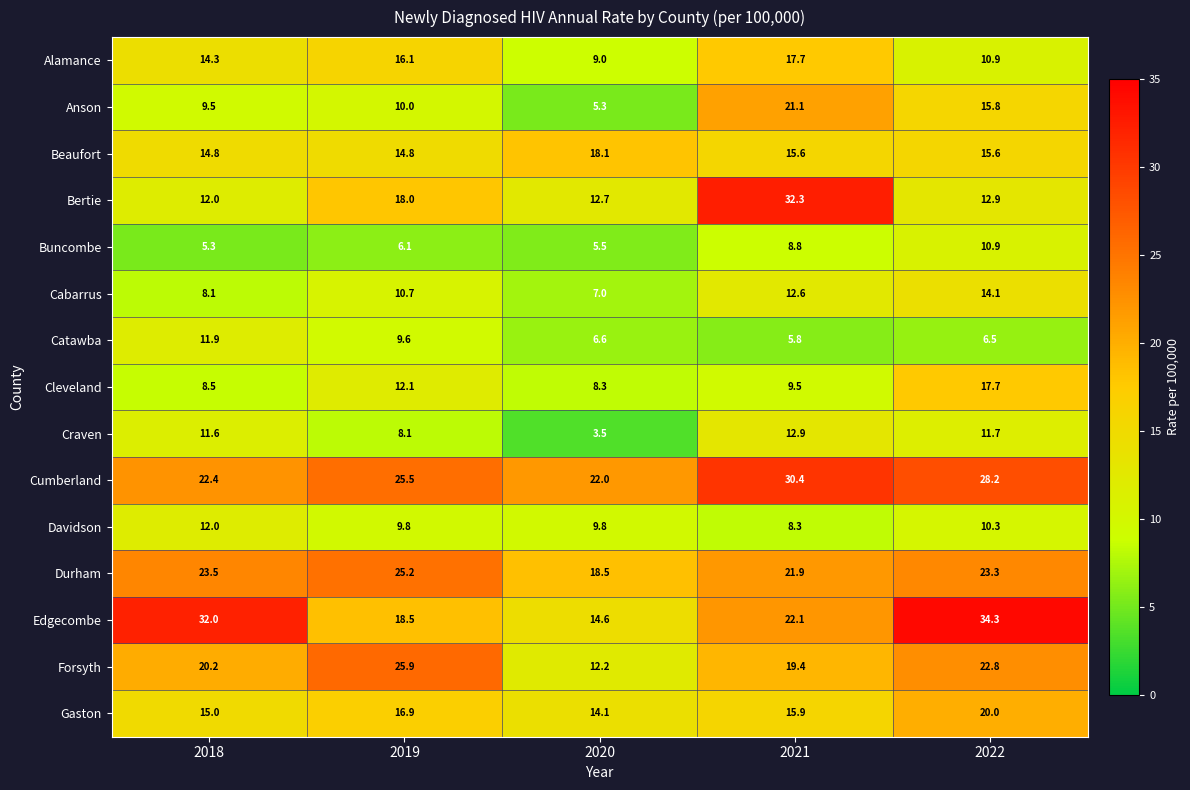

What is the highest value of the Bertie series?

32.3